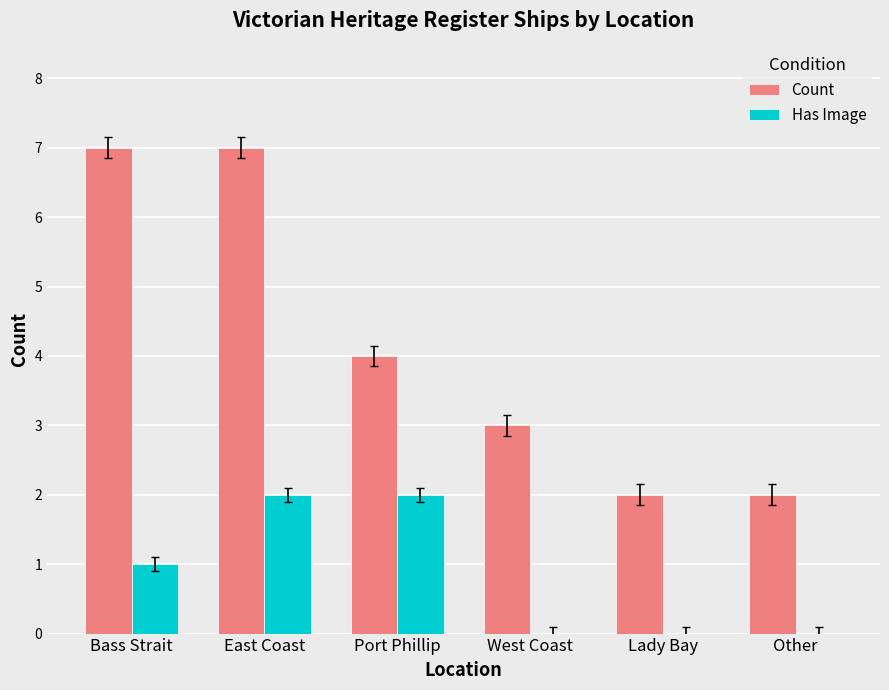

The value of Count at East Coast is 2. True or false?

False